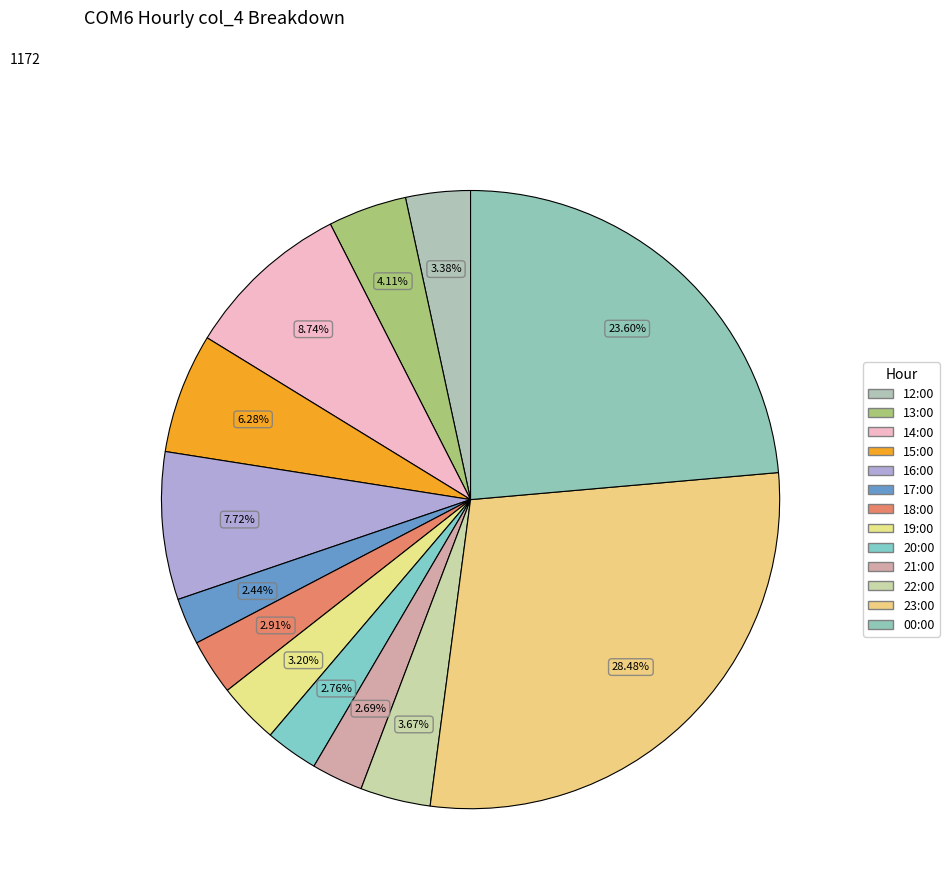

How many segments does this pie chart have?

13